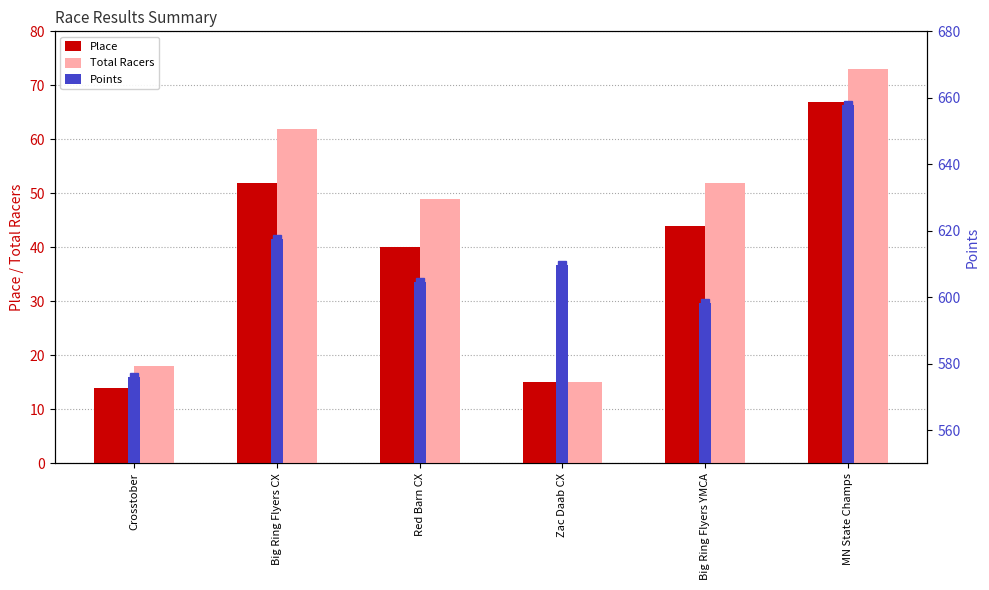

The Total Racers series shows 62.0 at Big Ring Flyers CX. True or false?

True